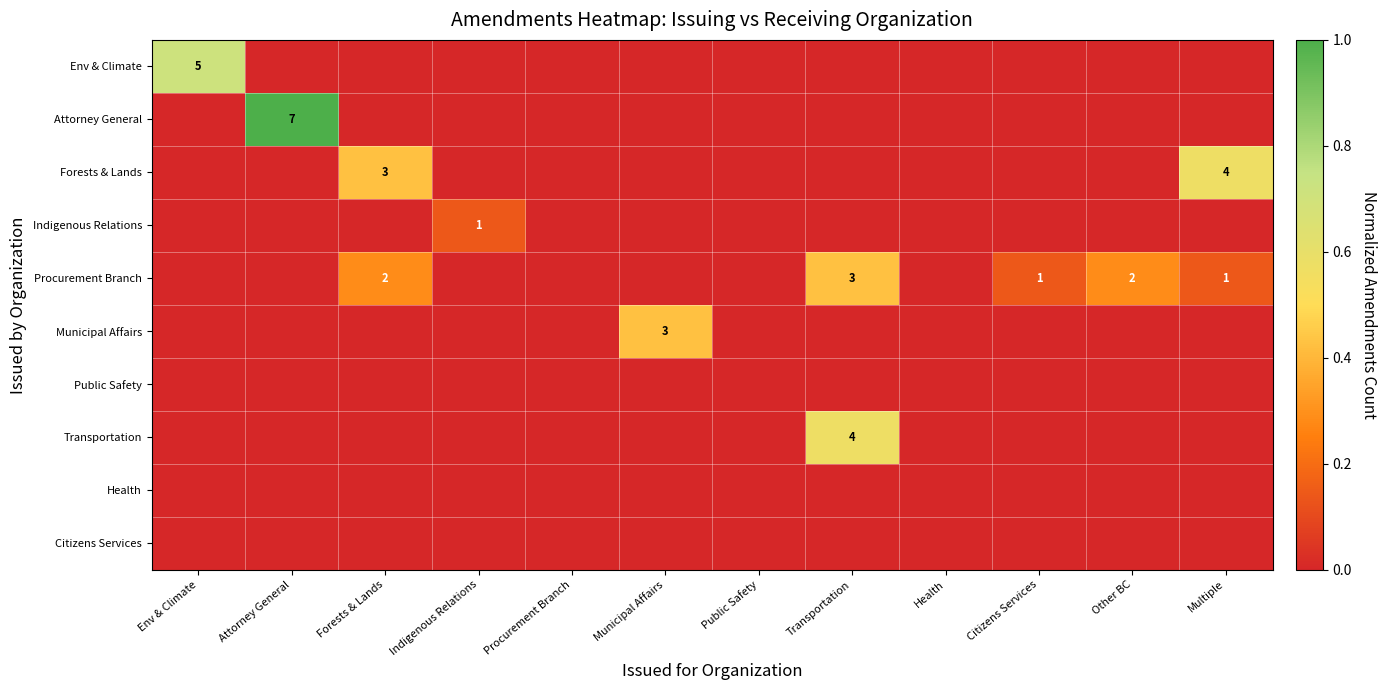

What is the difference between the highest and lowest values at Indigenous Relations?

0.1